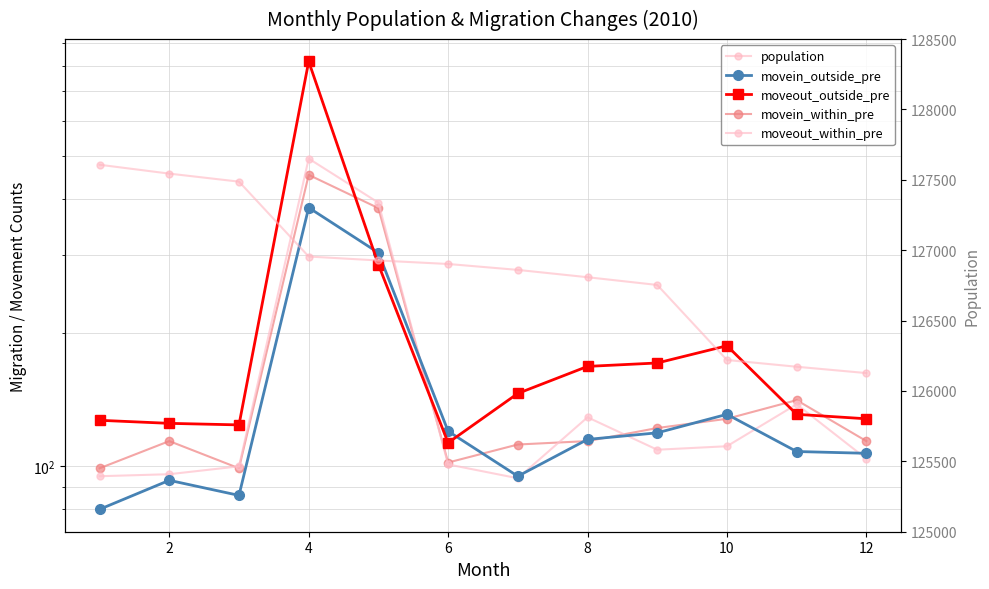

Reading left to right, extract all data points from this chart.

movein_outside_pre: 80	93	86	383	303	120	95	115	119	131	108	107
moveout_outside_pre: 127	125	124	818	285	113	146	168	171	187	131	128
movein_within_pre: 99	114	99	454	382	102	112	114	122	128	141	114
moveout_within_pre: 95	96	100	494	393	101	94	129	109	111	138	104
population: 127607	127544	127487	126955	126927	126902	126860	126808	126753	126220	126172	126127